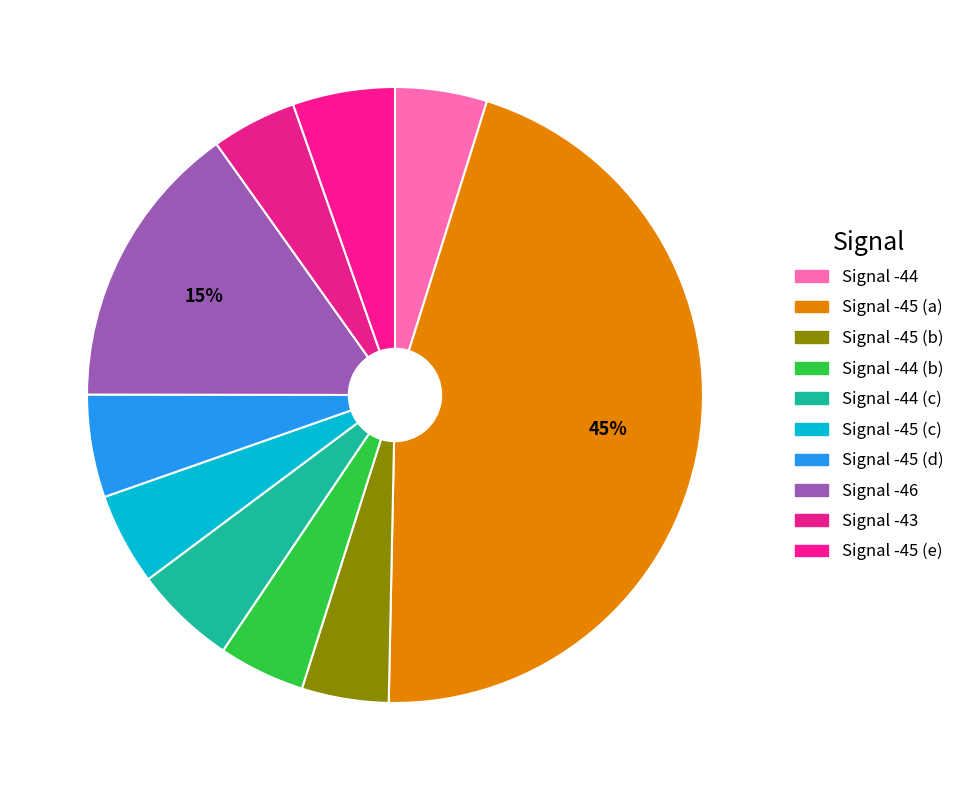

Count the number of slices in the pie.

10